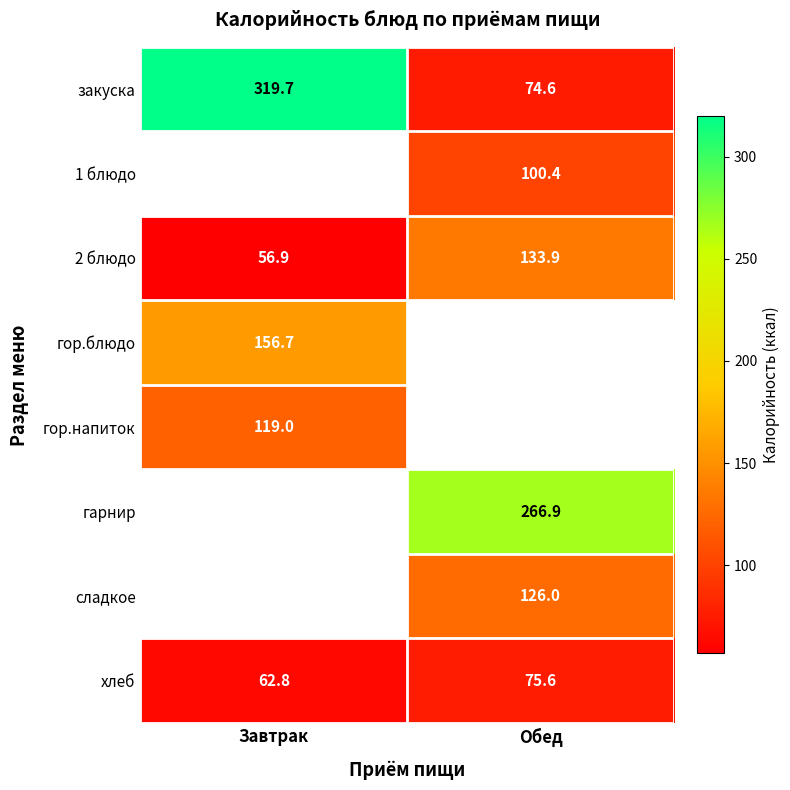

Rank the categories by хлеб value from lowest to highest.

Завтрак, Обед